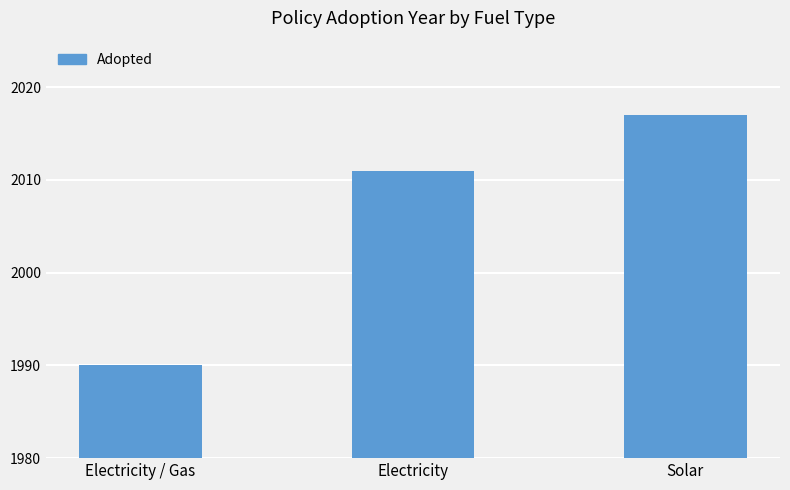

Which label corresponds to the largest value in the chart?

Solar